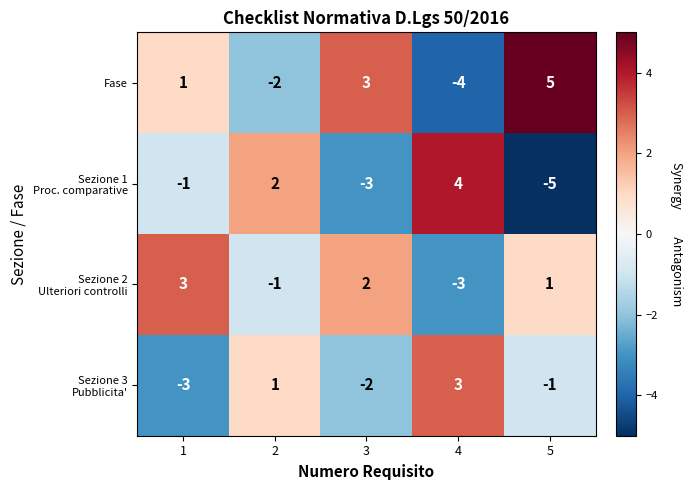

What is the smallest value displayed?

-5